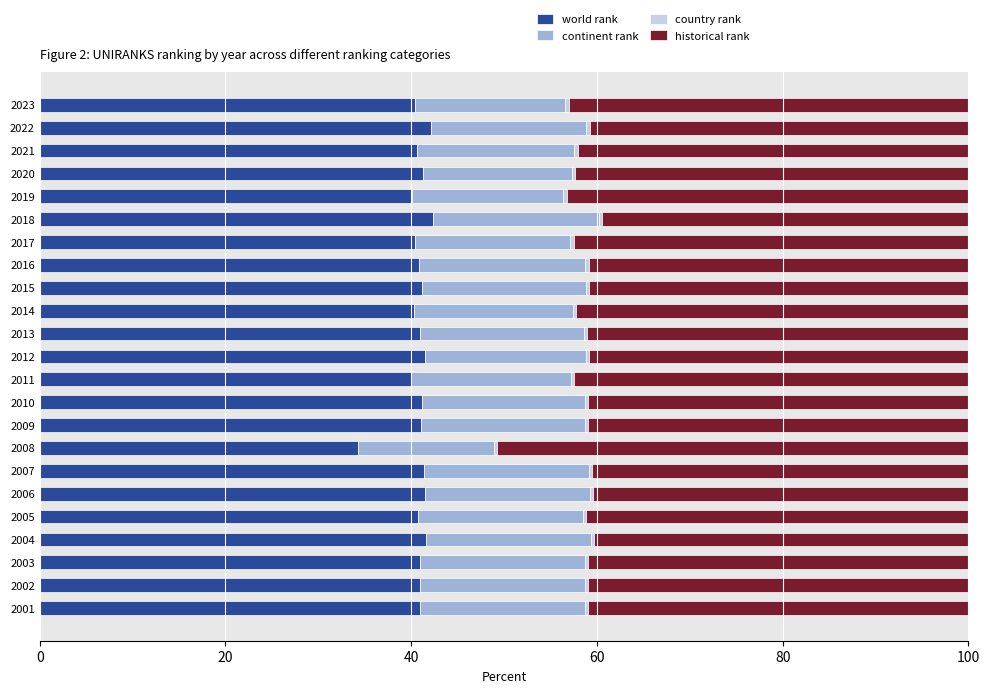

What is the maximum value for world rank?

42.3